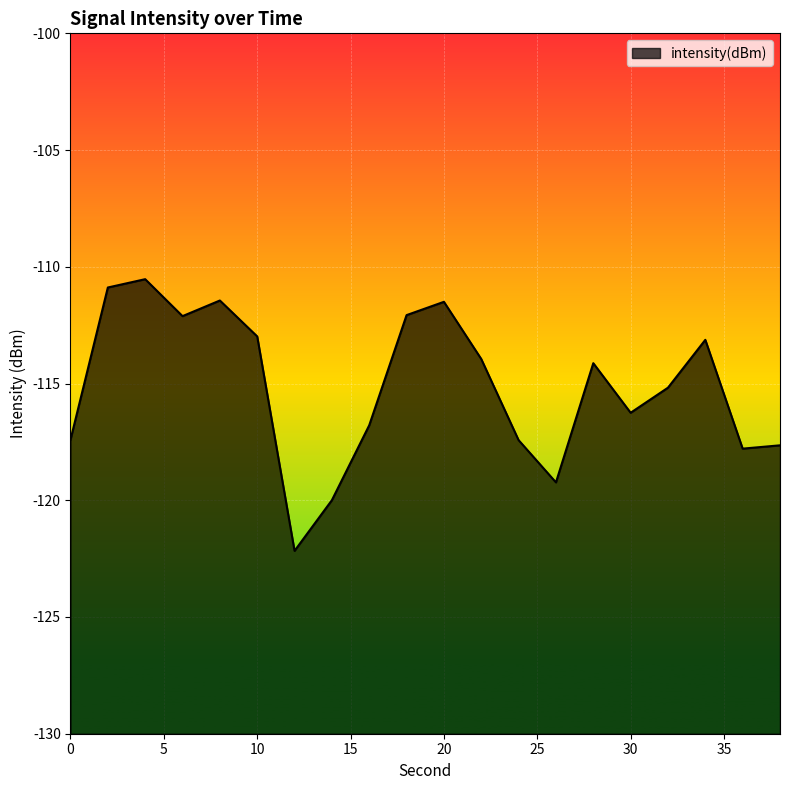

What is the sum of all values?

-2302.6